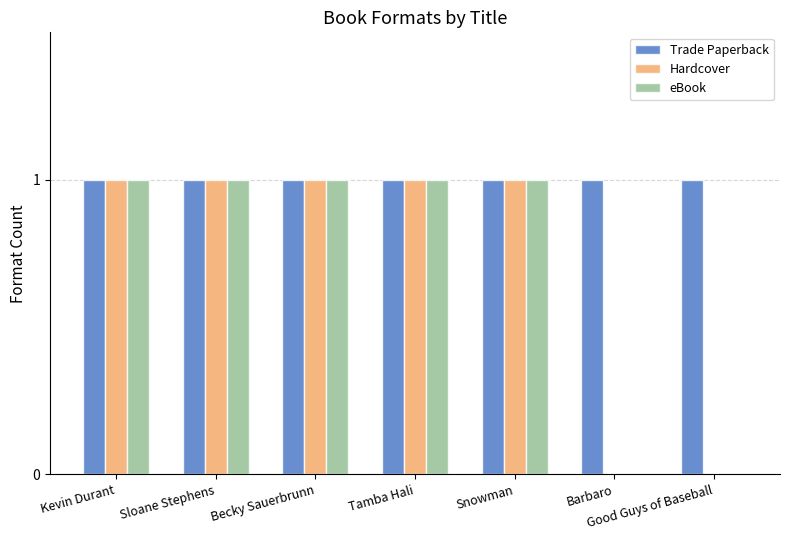

How many groups of bars are there?

7